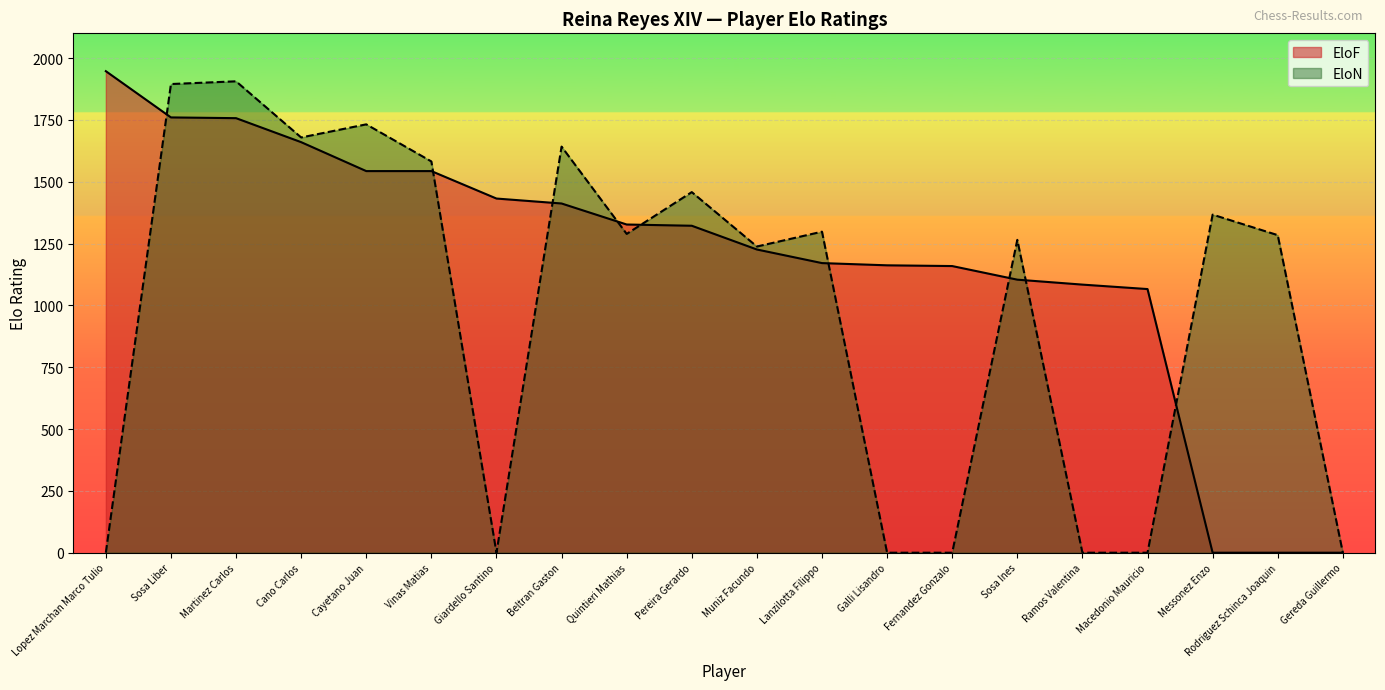

What is the average value of the EloN series?

982